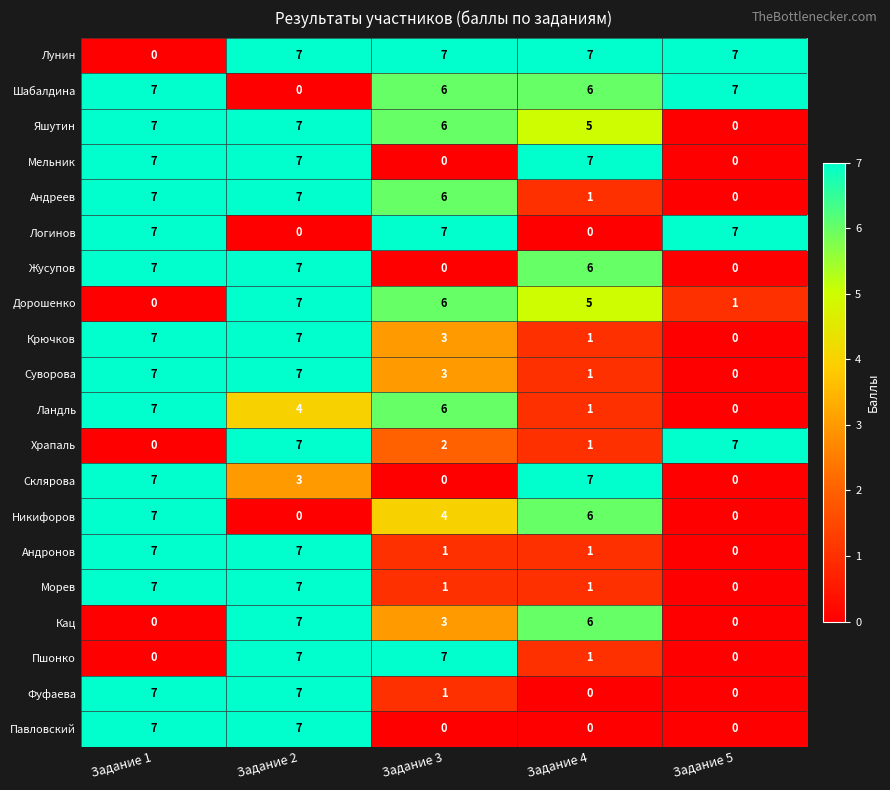

Where does the Дорошенко series first go above 5?

Задание 2